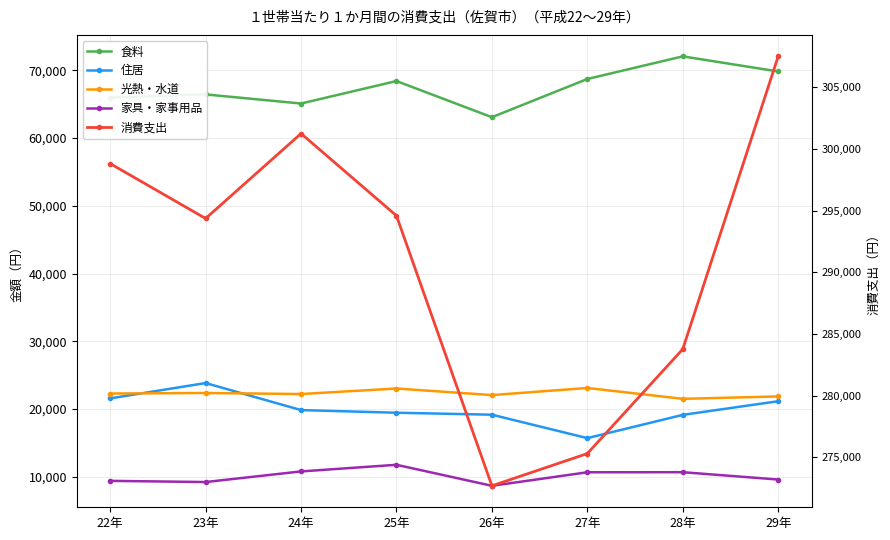

At which category is the sum across all series the highest?

29年